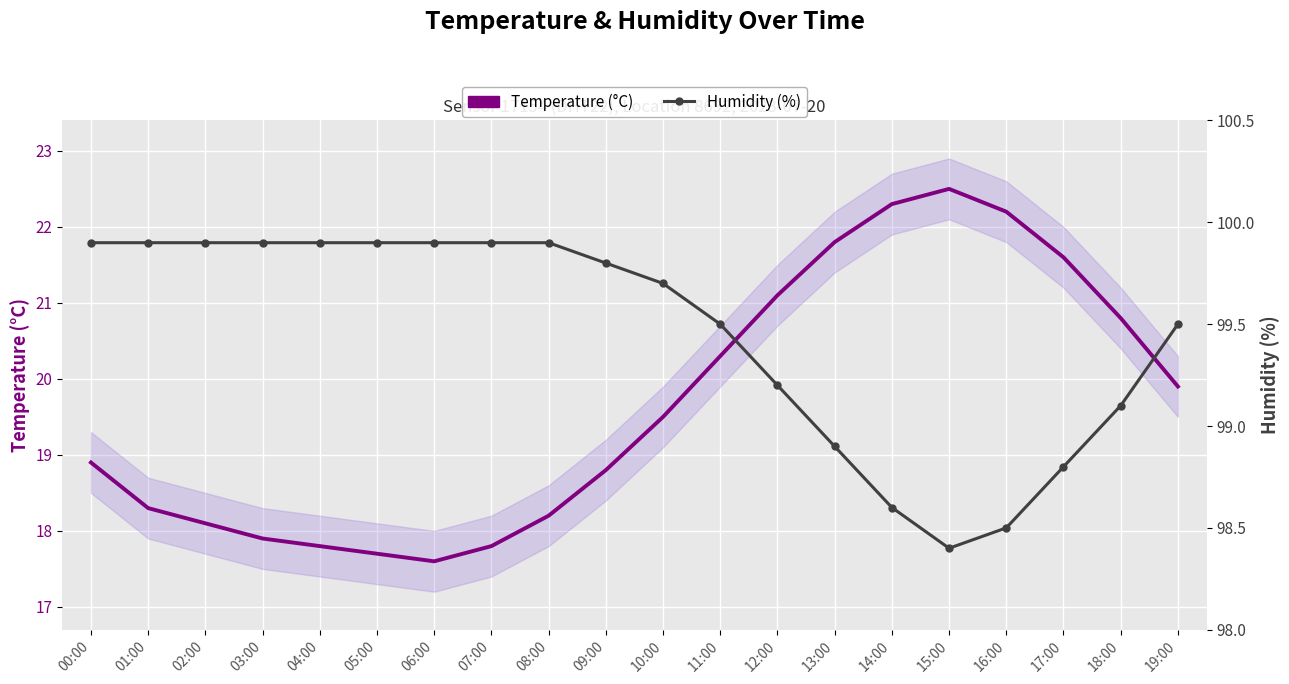

Reading right to left, what are all the values shown in this chart?

Temperature (°C): 19:00=19.9	18:00=20.8	17:00=21.6	16:00=22.2	15:00=22.5	14:00=22.3	13:00=21.8	12:00=21.1	11:00=20.3	10:00=19.5	09:00=18.8	08:00=18.2	07:00=17.8	06:00=17.6	05:00=17.7	04:00=17.8	03:00=17.9	02:00=18.1	01:00=18.3	00:00=18.9
Humidity (%): 19:00=99.5	18:00=99.1	17:00=98.8	16:00=98.5	15:00=98.4	14:00=98.6	13:00=98.9	12:00=99.2	11:00=99.5	10:00=99.7	09:00=99.8	08:00=99.9	07:00=99.9	06:00=99.9	05:00=99.9	04:00=99.9	03:00=99.9	02:00=99.9	01:00=99.9	00:00=99.9